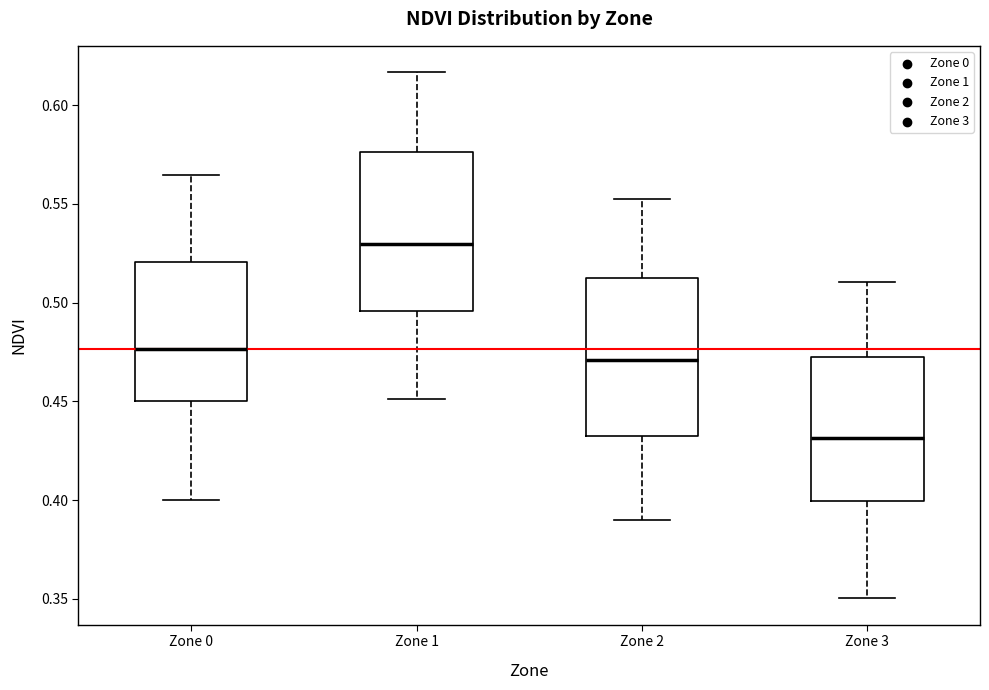

Reading left to right, transcribe this box plot: for each box, give where its median line is, the range the box spans, and where its two whiskers end, as read against the y-axis. The values are not printed on the chart, so give them approximately, as read against the axis.

Zone 0: median 0.475, box 0.450 to 0.520, whiskers 0.400 to 0.565
Zone 1: median 0.530, box 0.495 to 0.575, whiskers 0.450 to 0.615
Zone 2: median 0.470, box 0.435 to 0.510, whiskers 0.390 to 0.550
Zone 3: median 0.430, box 0.400 to 0.470, whiskers 0.350 to 0.510